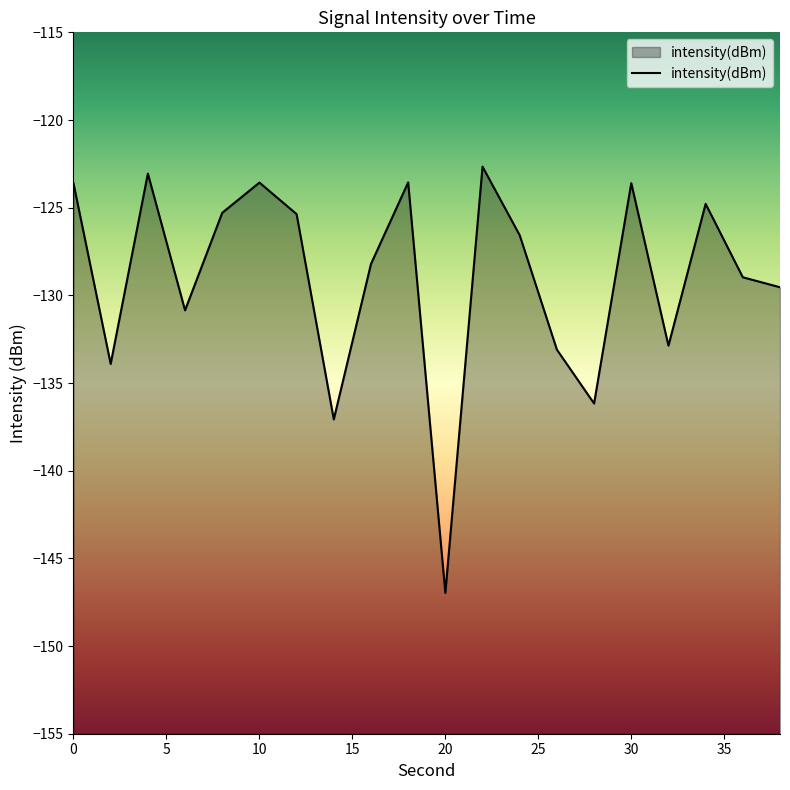

True or false: there are more than 0 points higher than both neighbors.

True